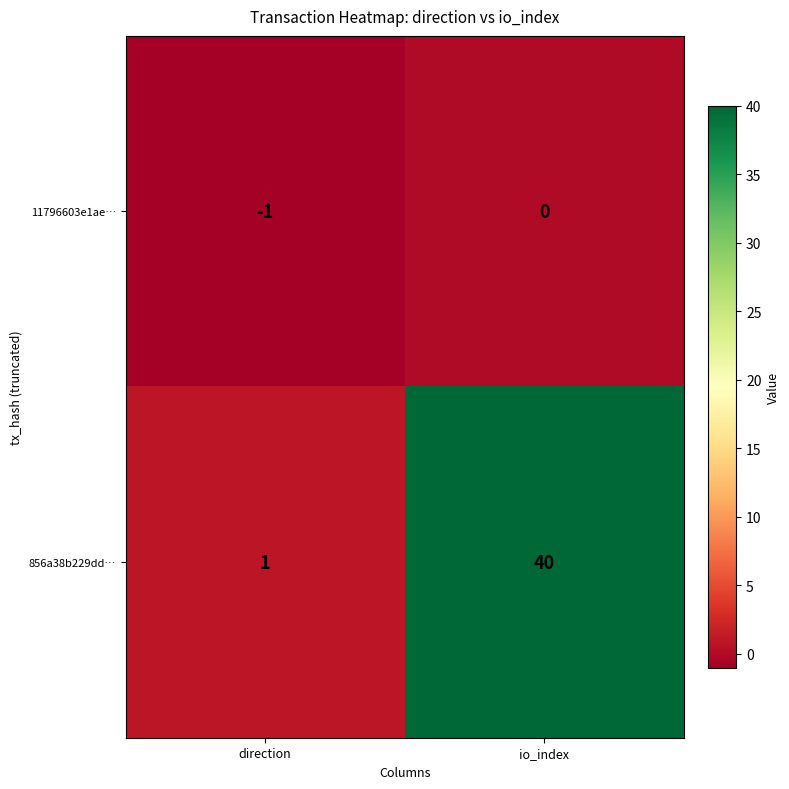

What is the difference between the 856a38b229dd… values at io_index and direction?

39